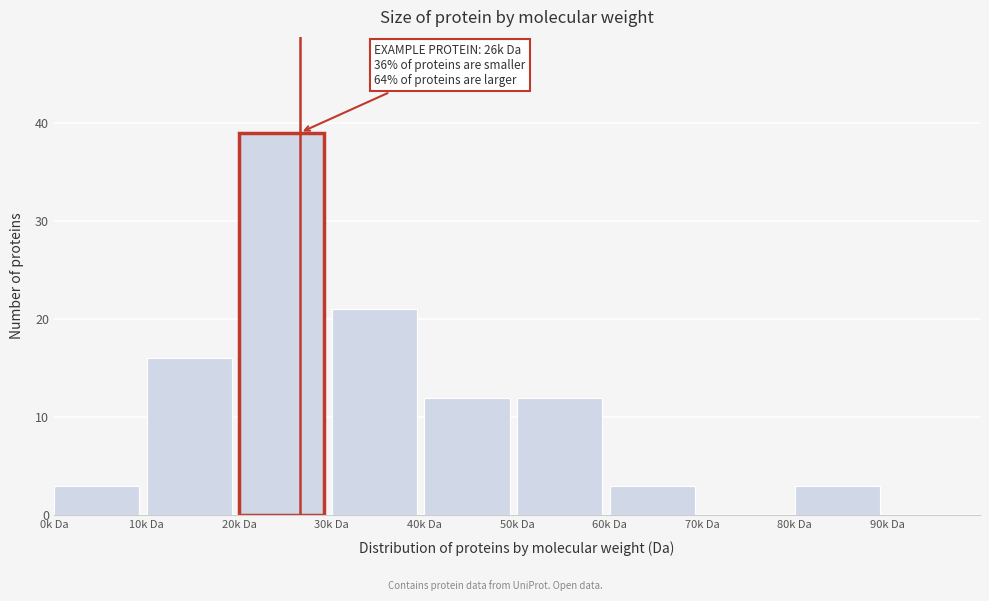

Reading left to right, list all the values displayed in this chart.

0k Da=3	10k Da=16	20k Da=39	30k Da=21	40k Da=12	50k Da=12	60k Da=3	70k Da=0	80k Da=3	90k Da=0